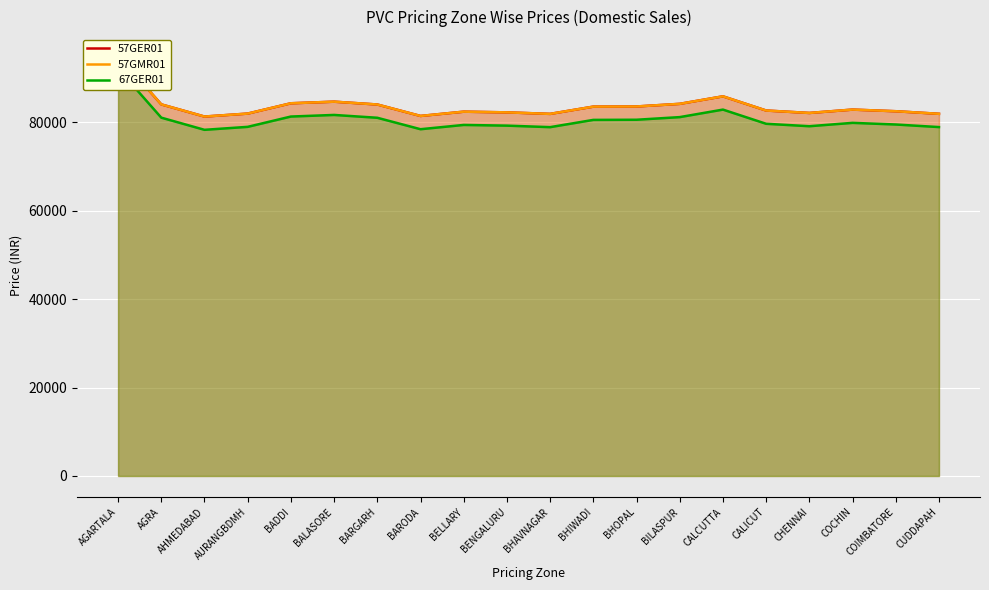

What value does the 57GER01 series have at BALASORE, to the nearest 10?

84620